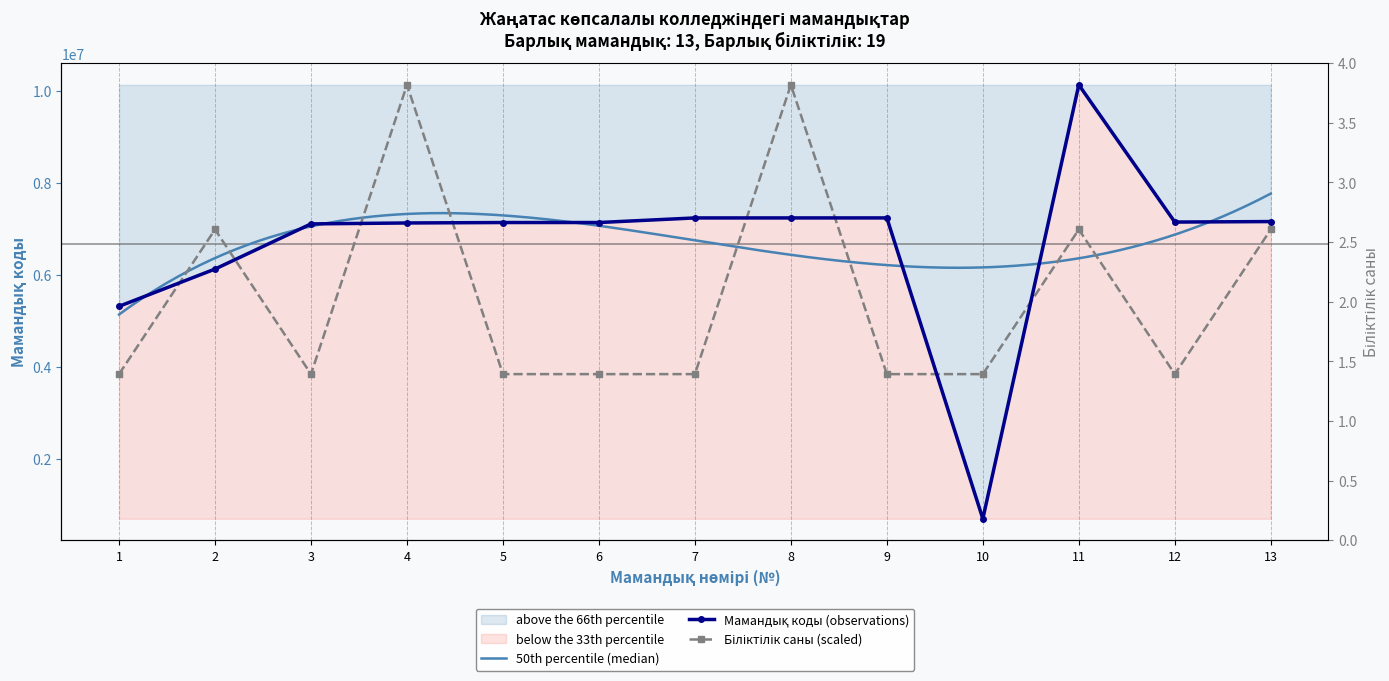

List the labels in order of value, largest first.

11, 9, 8, 7, 13, 12, 6, 5, 4, 3, 2, 1, 10